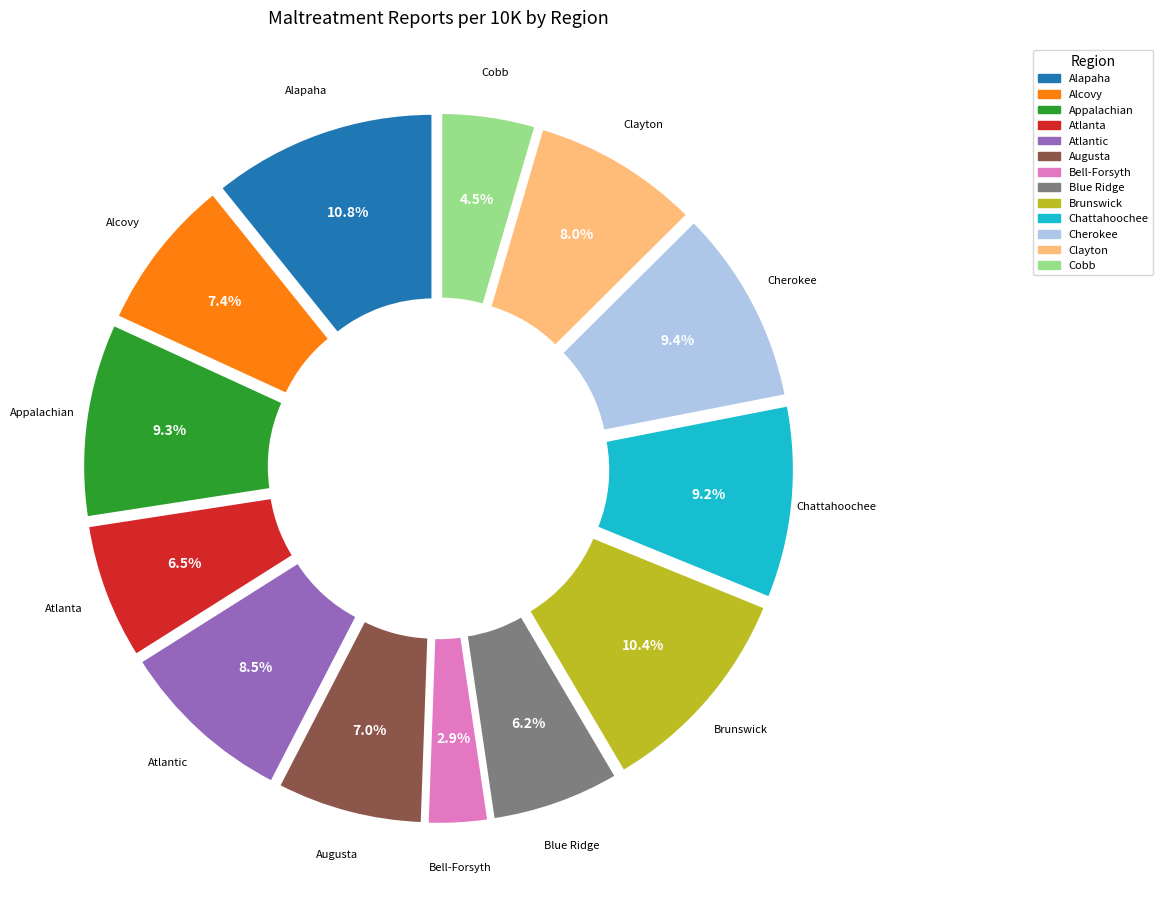

To the nearest percent, what is the combined percentage of Bell-Forsyth and Atlanta?

9%